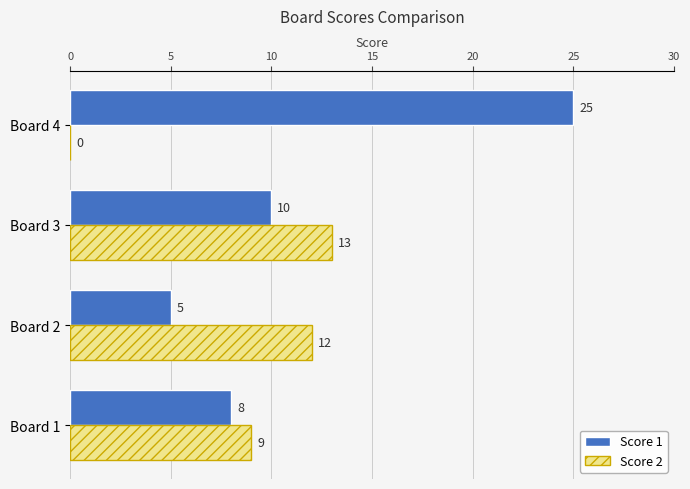

What is the sum of the Score 2 values at Board 3 and Board 1?

22